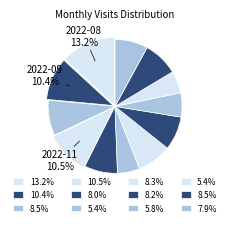

Count the number of slices in the pie.

12